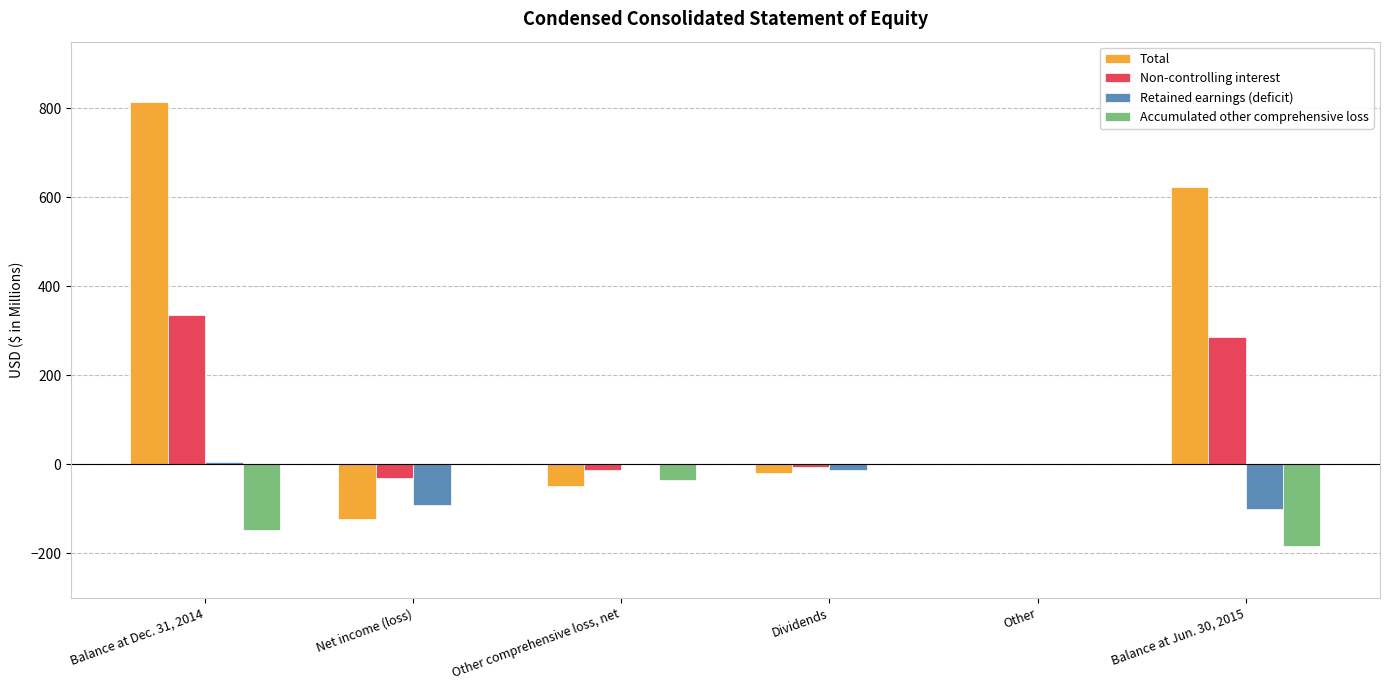

What is the sum of the Total values at Net income (loss) and Other?

-121.7